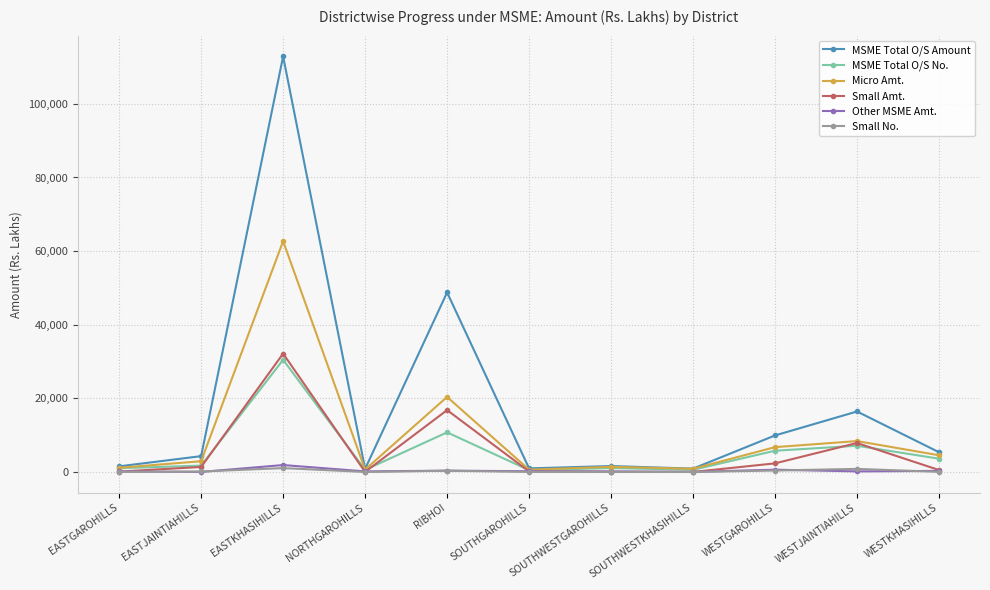

Where is the first local maximum for Small Amt.?

EASTKHASIHILLS